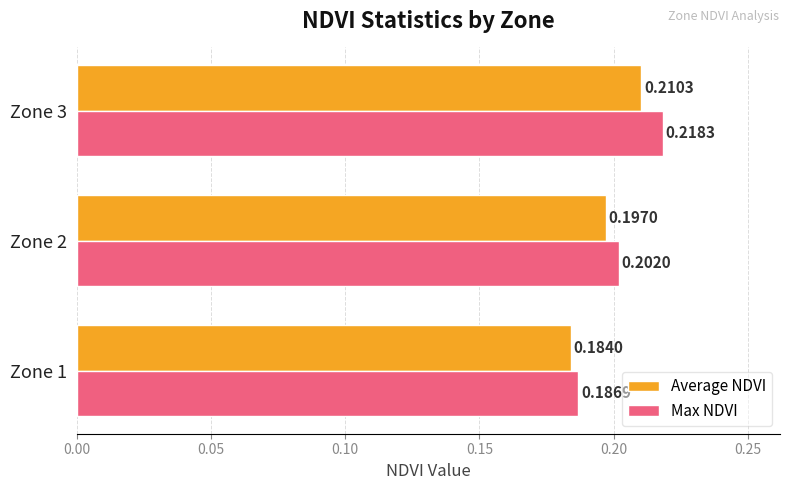

Is the value of Max NDVI at Zone 3 greater than the value of Average NDVI at Zone 3?

Yes